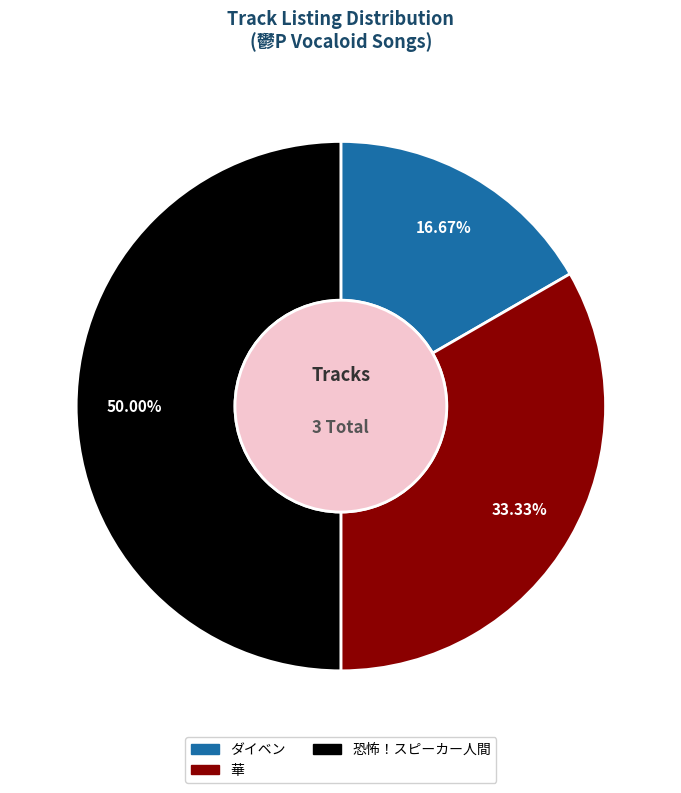

True or false: 恐怖！スピーカー人間 accounts for 65% of the total.

False